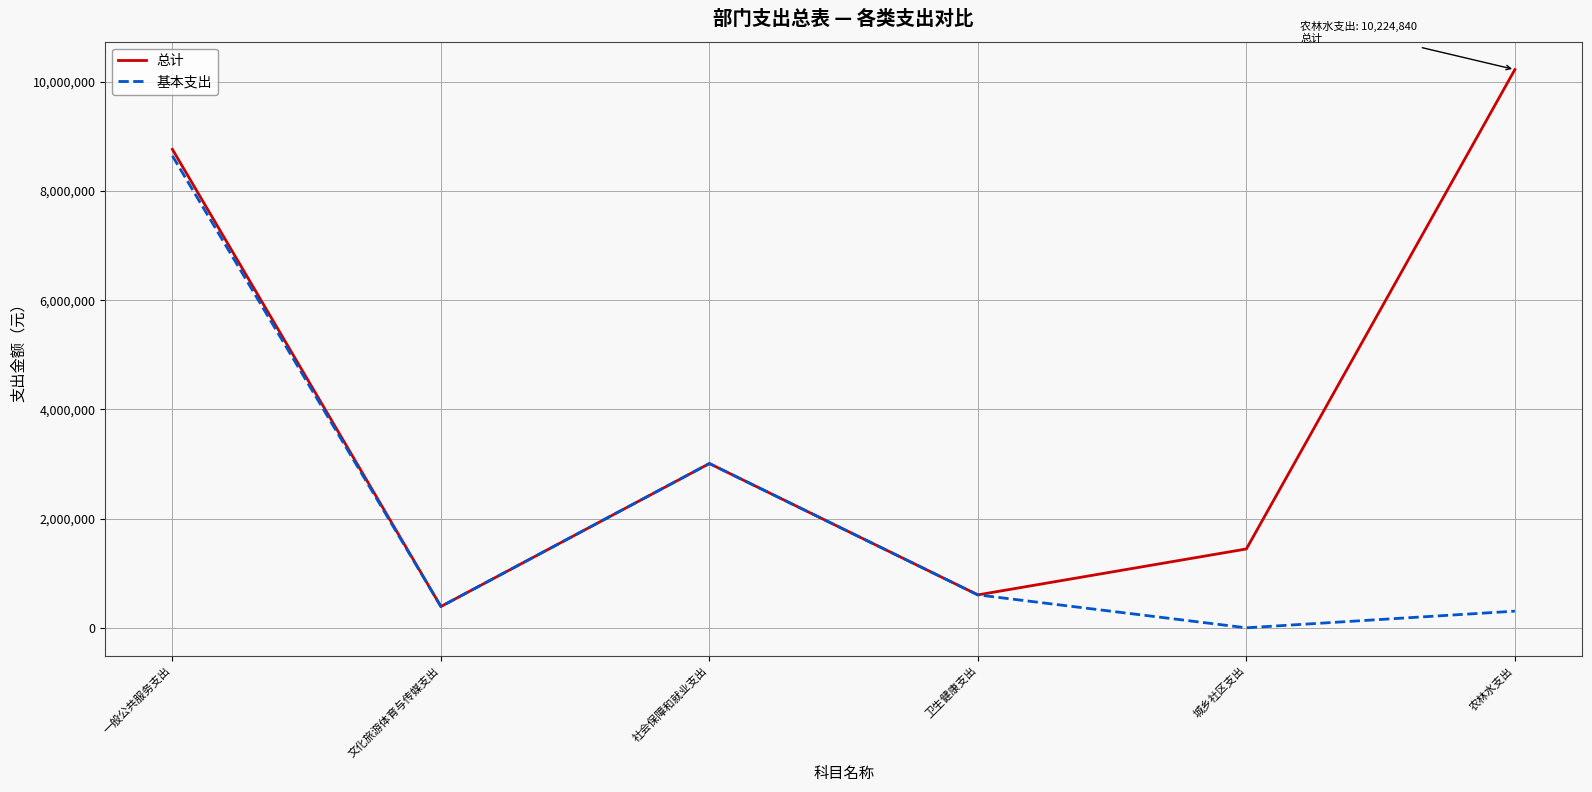

Read the 总计 value at 农林水支出.

10224840.3